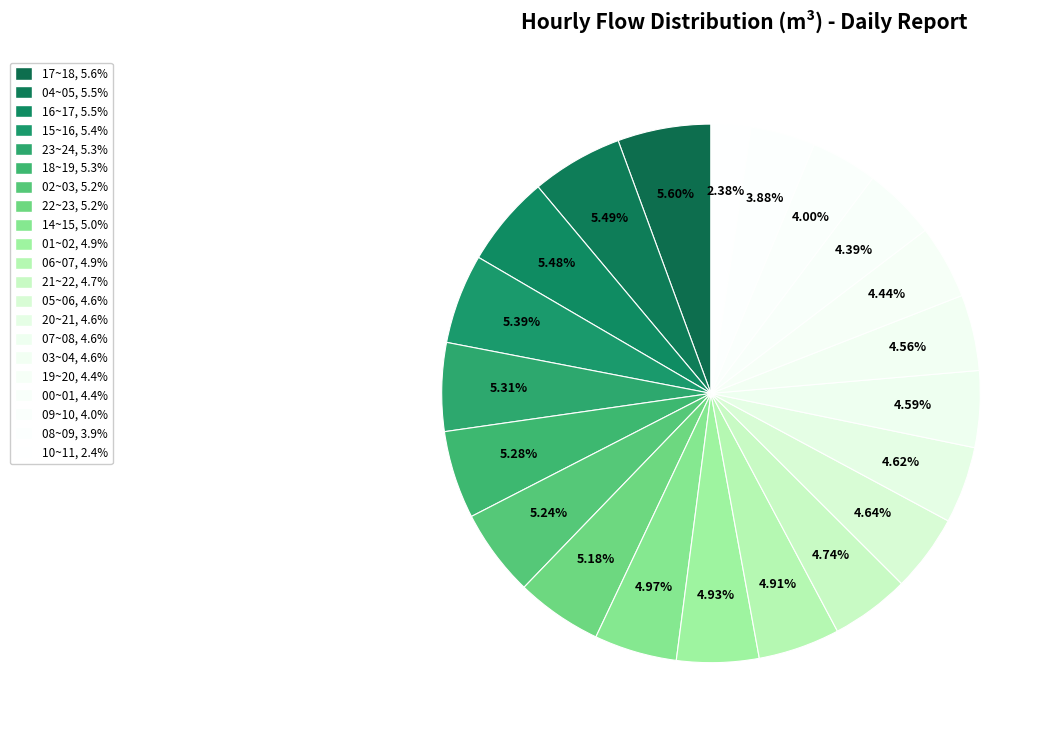

How many segments does this pie chart have?

21